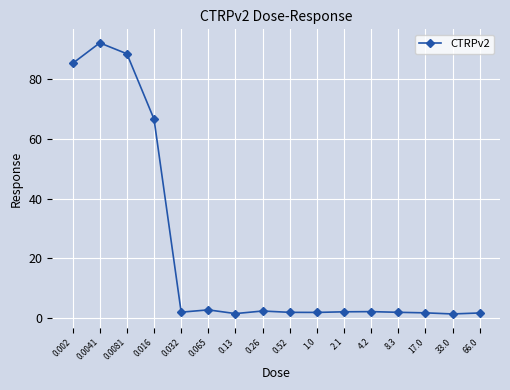

The value at 0.032 is 2.0. True or false?

True